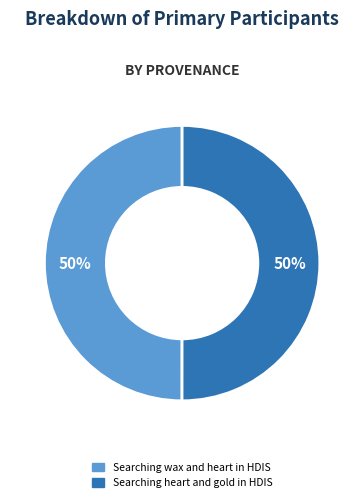

Do Searching wax and heart in HDIS and Searching heart and gold in HDIS together represent more than half of the pie?

Yes